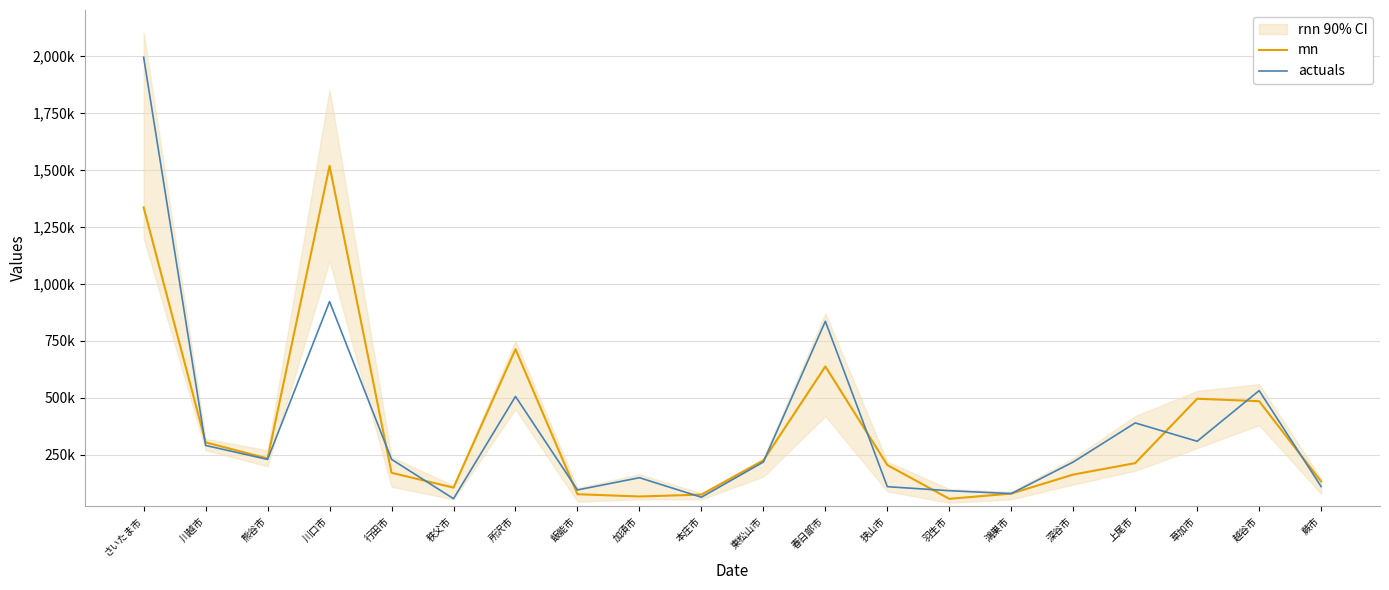

Does the chart display data point markers on the line(s)?

No